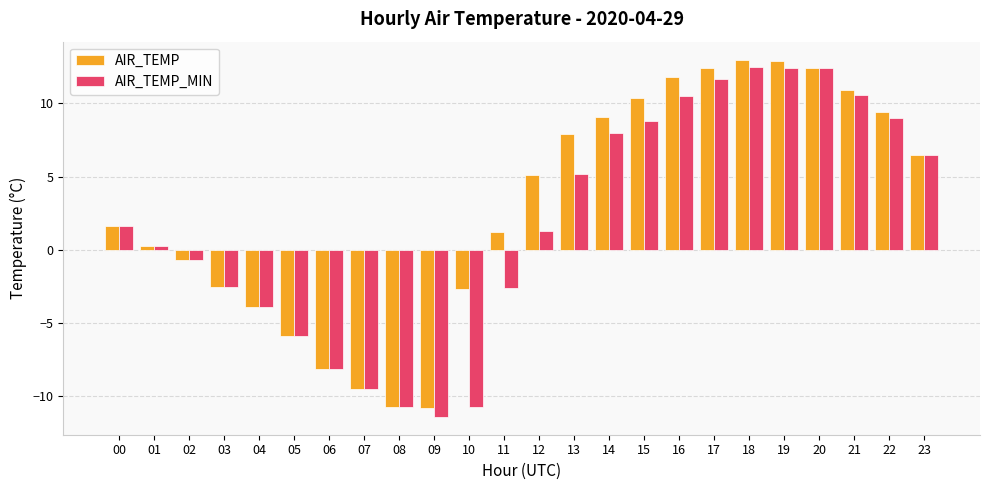

At which label does AIR_TEMP_MIN first exceed 1?

00